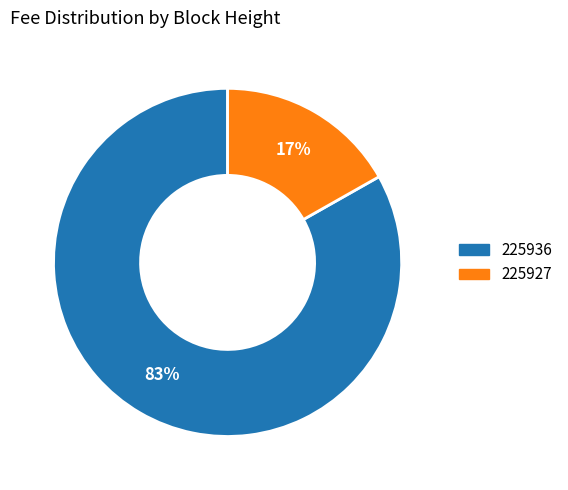

The 225927 slice represents 17% of the pie. True or false?

True